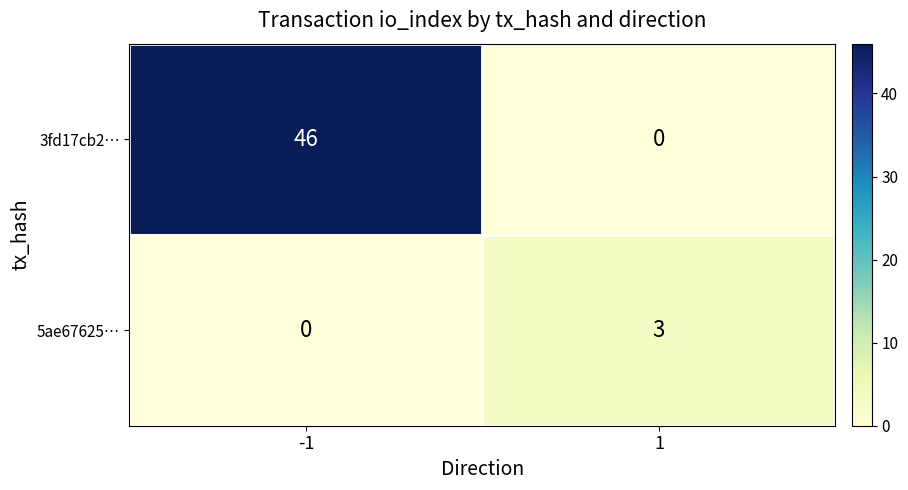

What is the difference between the maximum and minimum values in the 3fd17cb2… series?

46